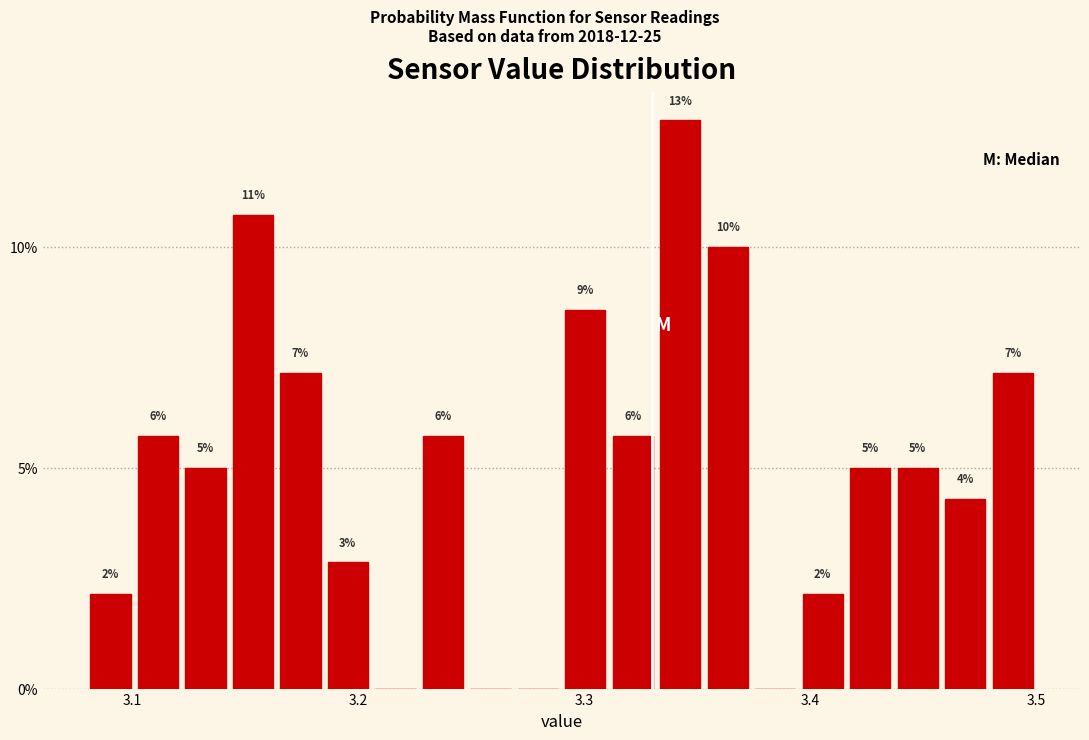

Read against the x-axis, roughly where is the centre of the tallest bar?

3.34